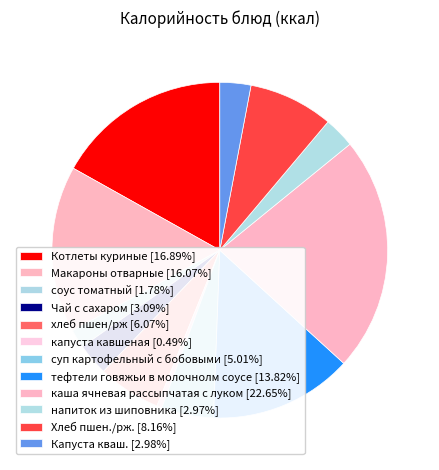

Combined, what portion of the pie is каша ячневая рассыпчатая с луком and Чай с сахаром?

25.7%